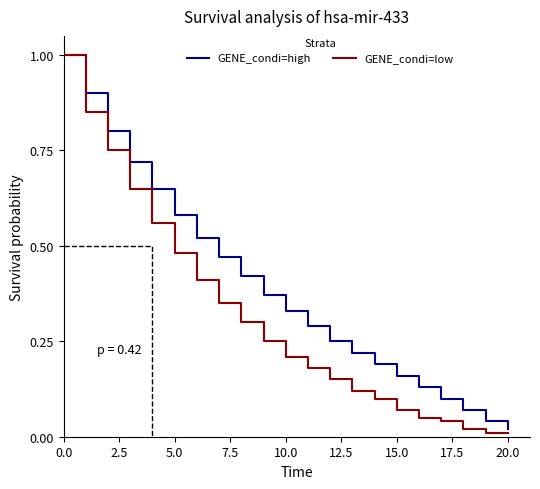

What is the value of the GENE_condi=low point at the 17th from the left?

0.1